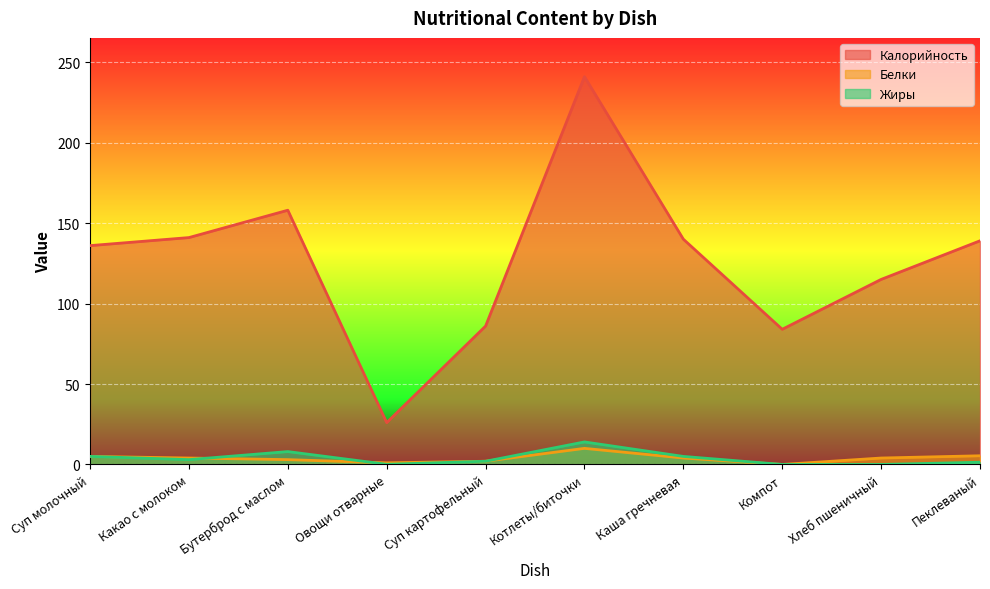

True or false: Калорийность and Белки intersect in this chart.

False